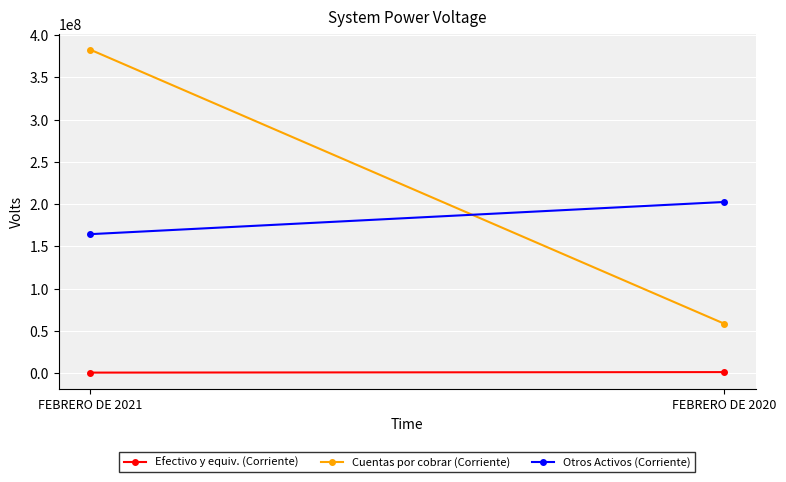

Rank the series by their maximum value, from highest to lowest.

Cuentas por cobrar (Corriente), Otros Activos (Corriente), Efectivo y equiv. (Corriente)